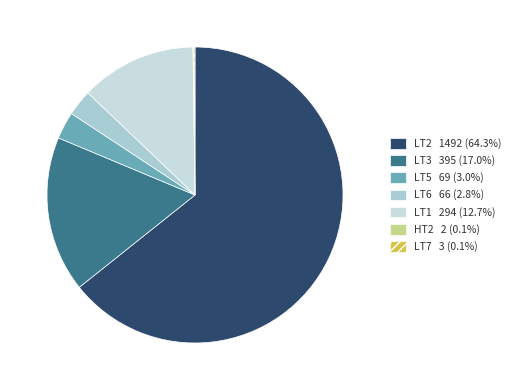

How many slices are in this pie chart?

7